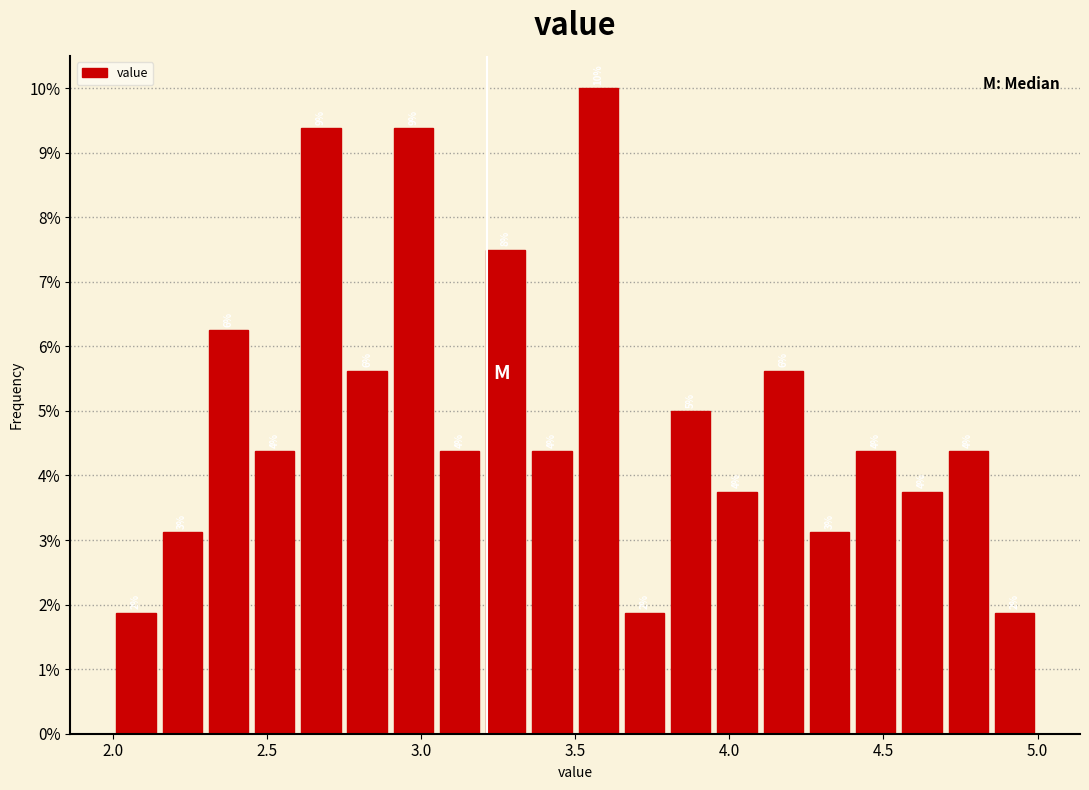

Read against the x-axis, roughly where is the centre of the tallest bar?

3.60